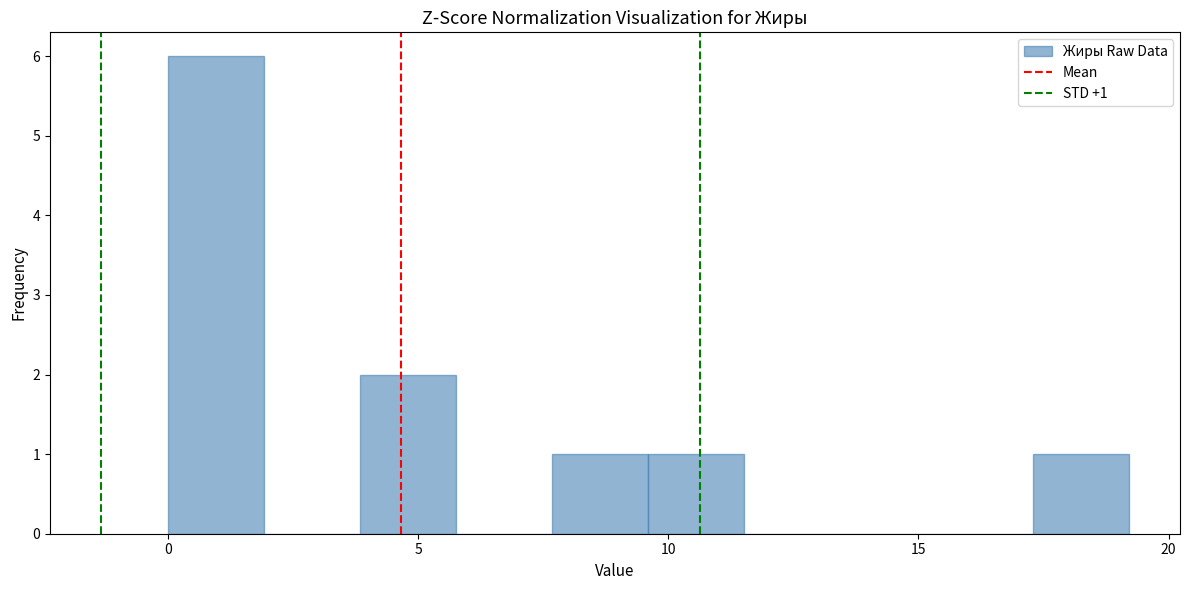

Read against the x-axis, roughly where is the centre of the tallest bar?

1.0